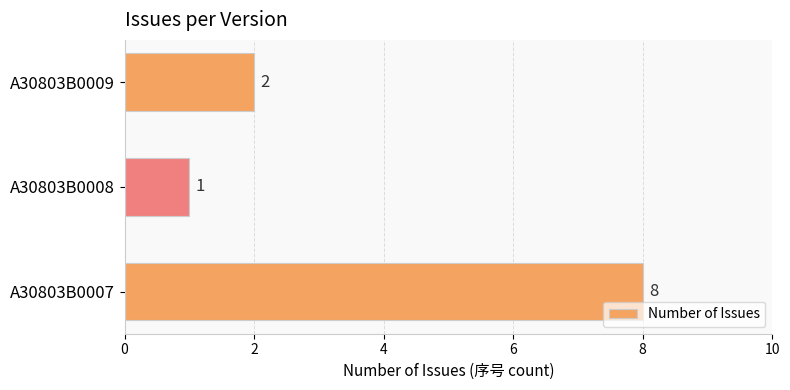

How many data points are less than 2?

1